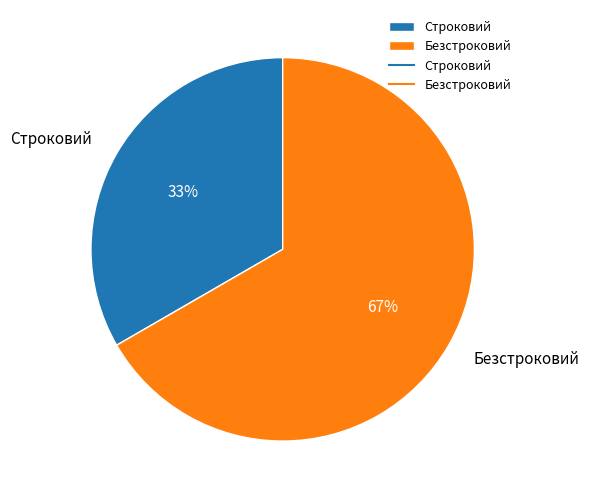

The Строковий slice represents 43% of the pie. True or false?

False